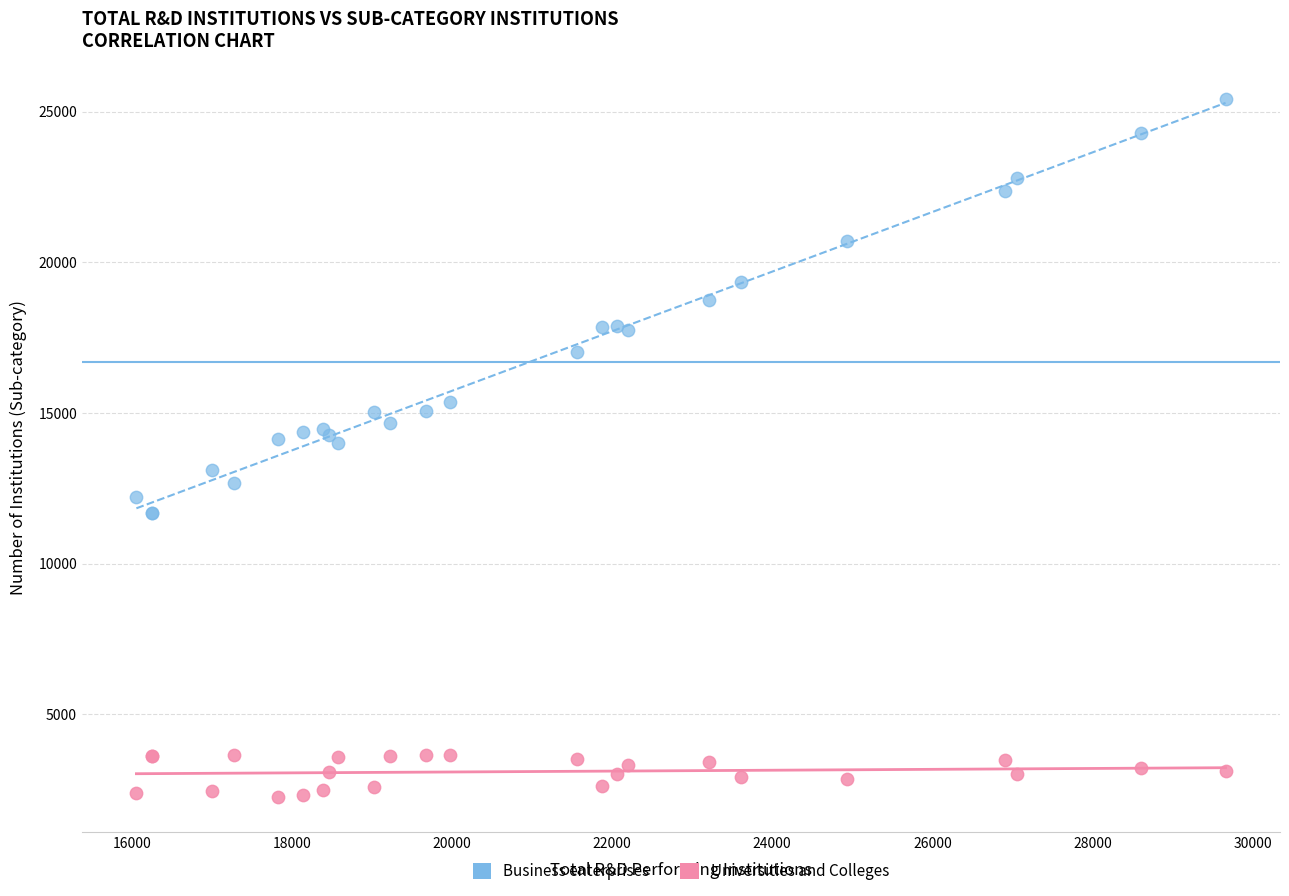

Which series reaches the minimum Y coordinate?

Universities and Colleges